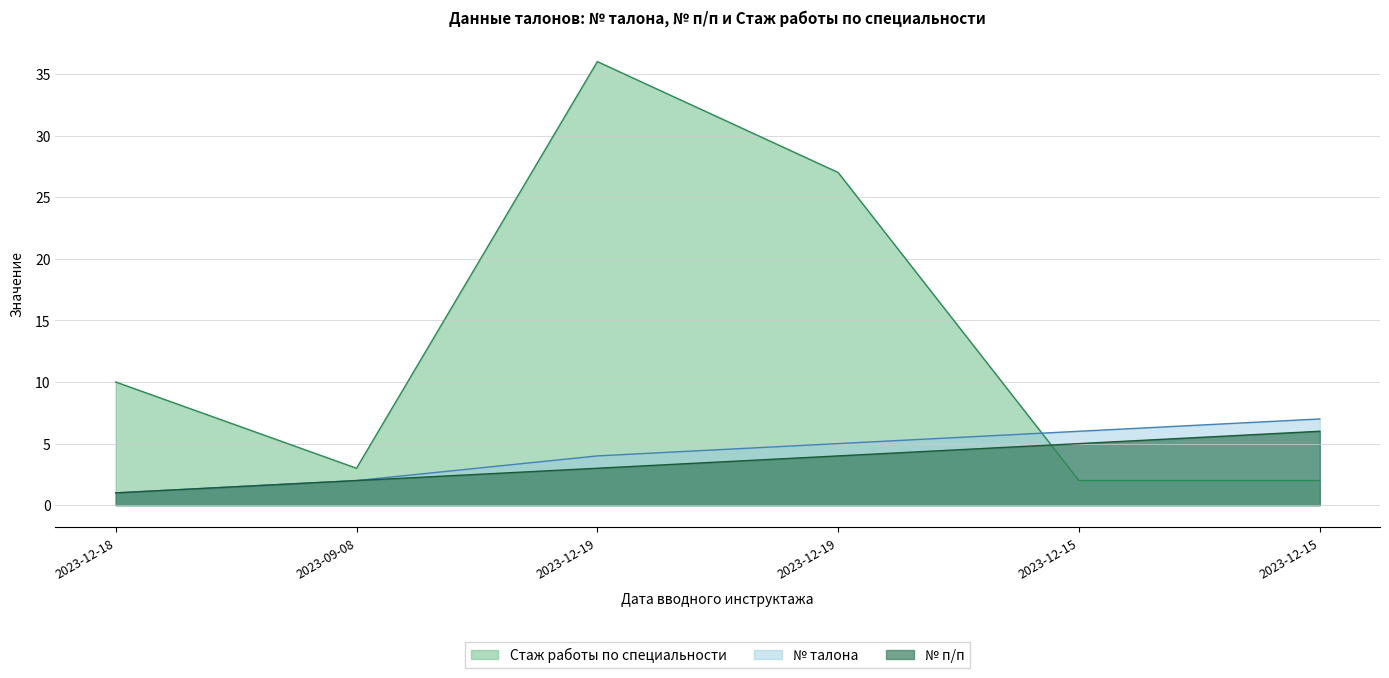

What is the approximate value of № п/п at 2023-12-19?

4